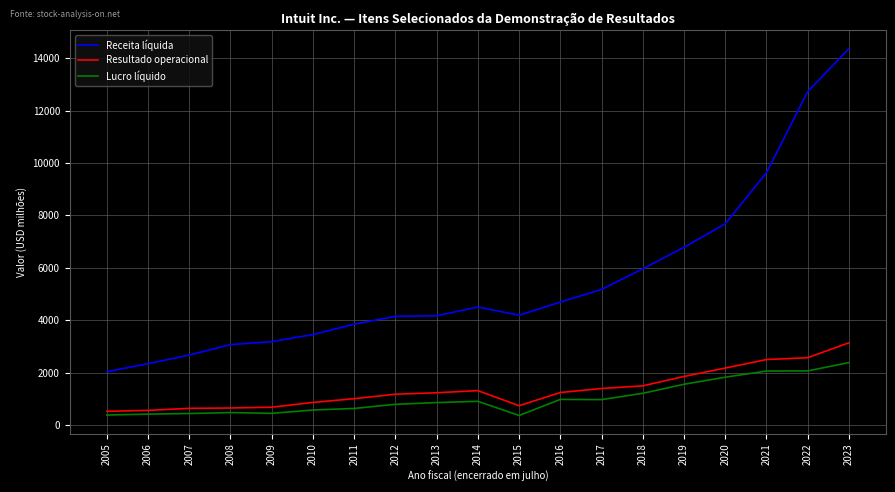

What is the sum of the Resultado operacional values at 2005 and 2006?

1084